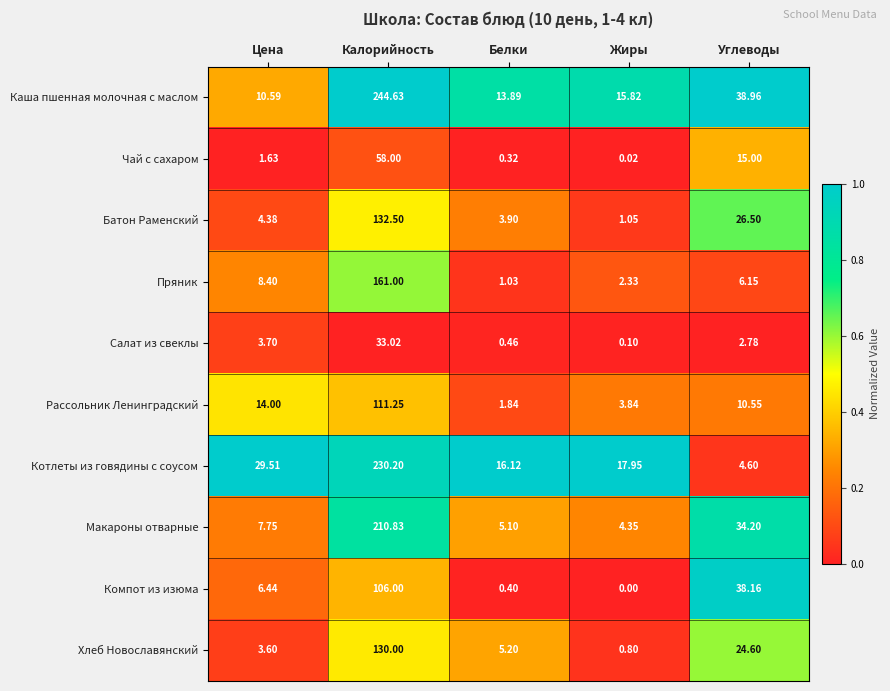

What is the greatest value displayed?

244.6